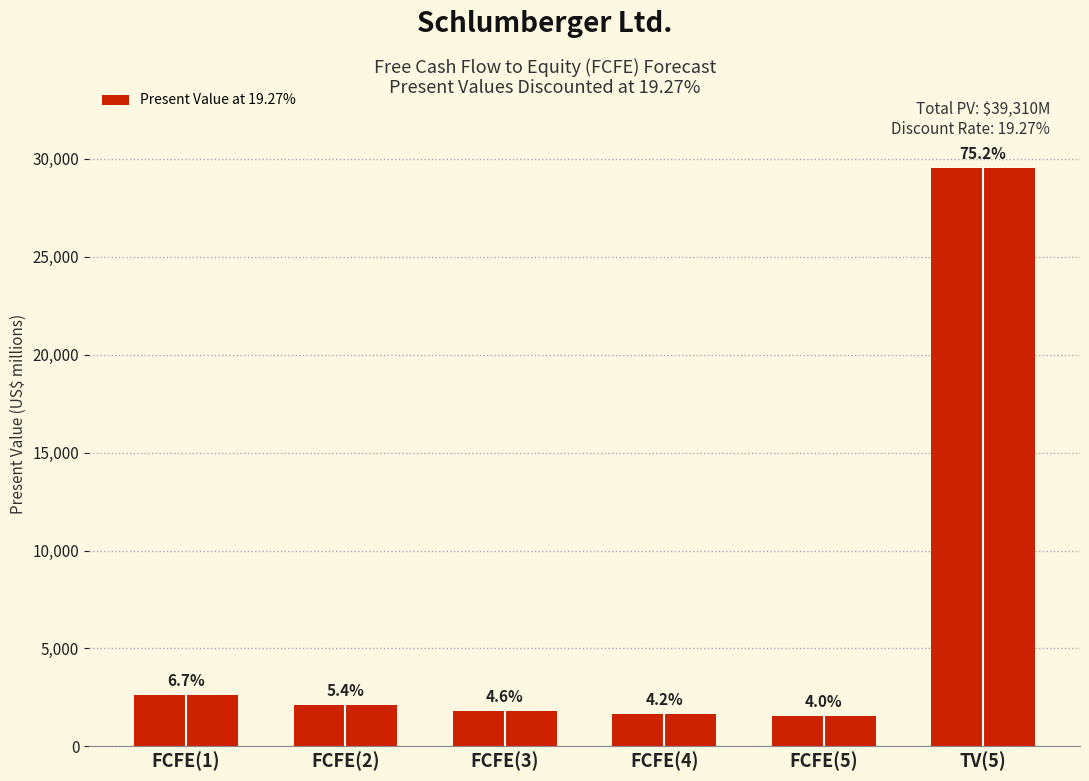

Where is the data nearest to the value 15552?

FCFE(1)